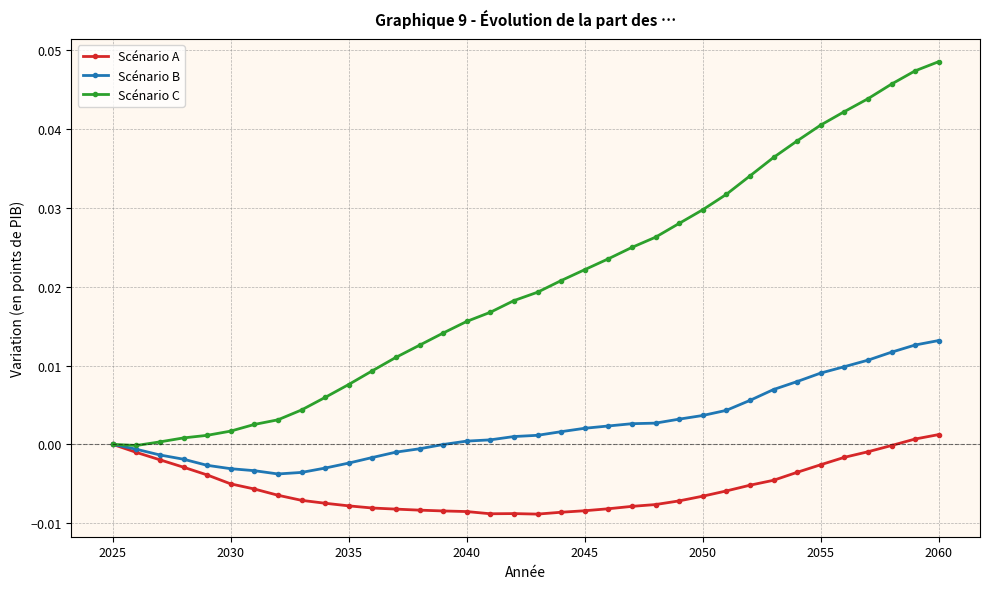

Rank the series by their maximum value, from highest to lowest.

Scénario C, Scénario B, Scénario A